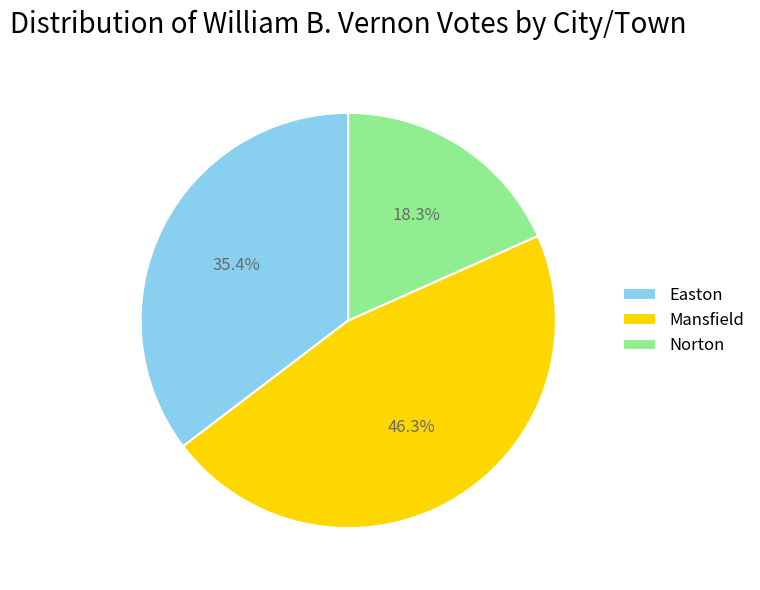

Count the number of slices in the pie.

3